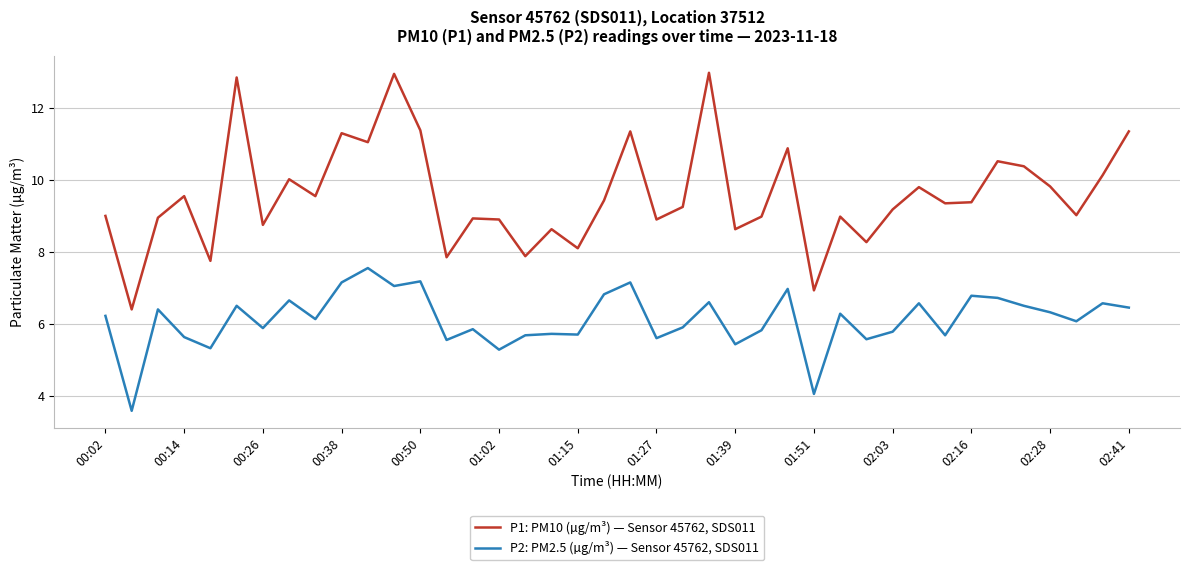

List the series in order of their peak value, lowest first.

P2: PM2.5 (µg/m³) — Sensor 45762, SDS011, P1: PM10 (µg/m³) — Sensor 45762, SDS011